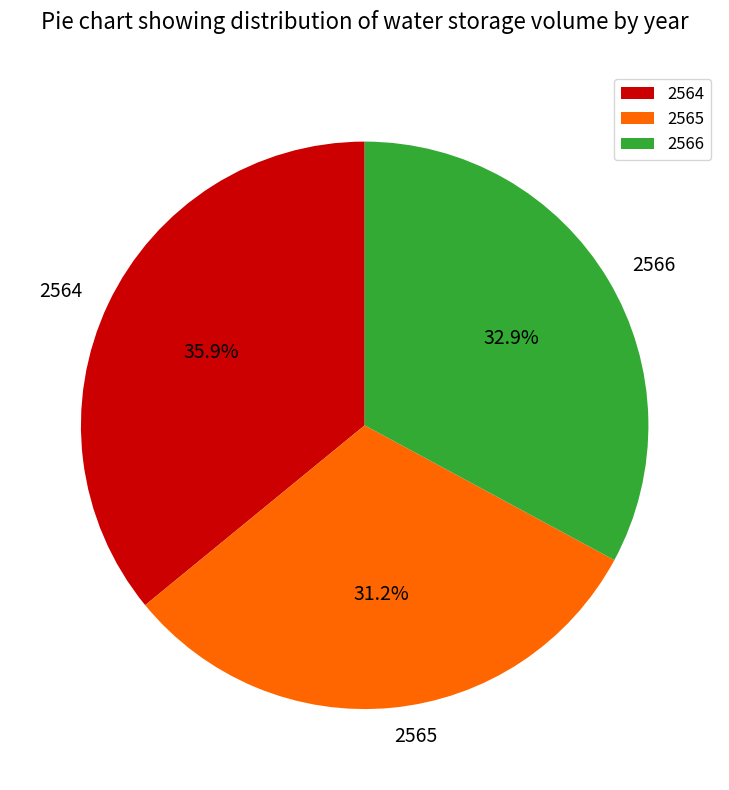

Count the number of slices in the pie.

3